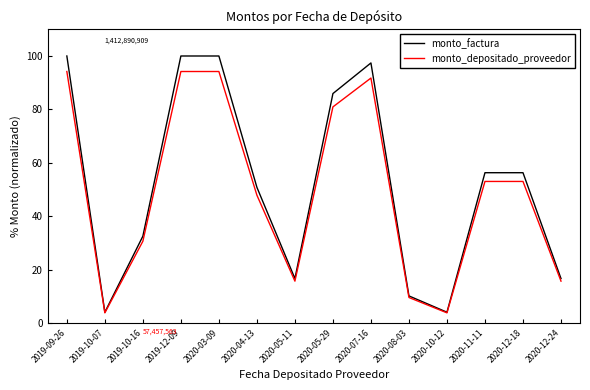

Rank the series by their maximum value, from highest to lowest.

monto_factura, monto_depositado_proveedor